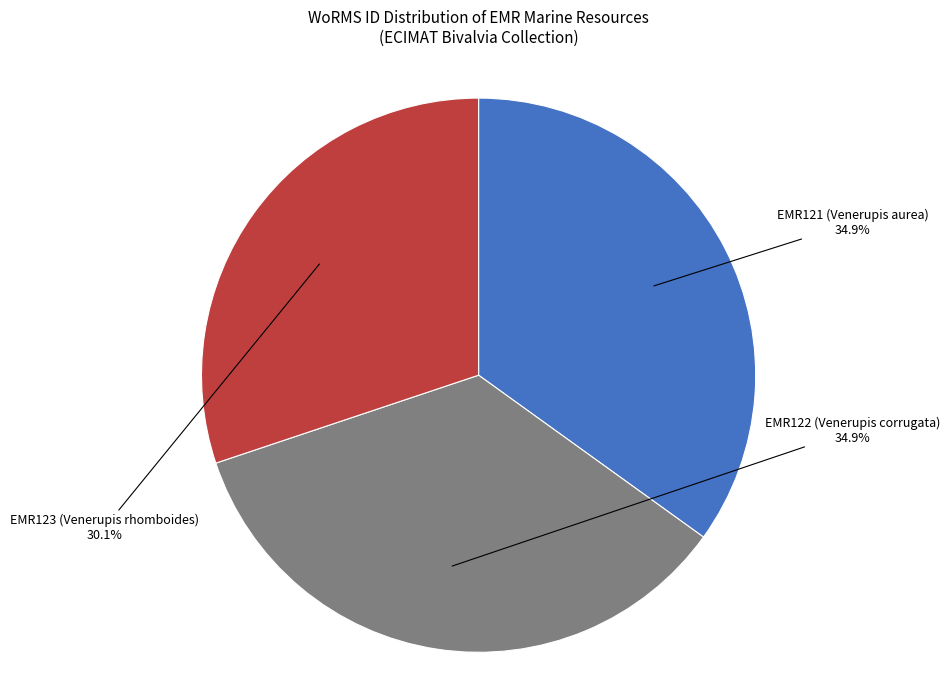

Count the number of slices in the pie.

3